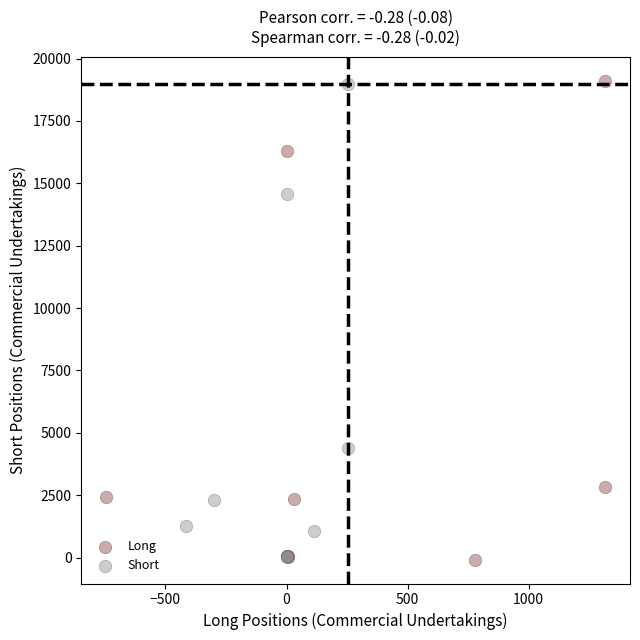

Which series has the largest Y range (max minus min)?

Long